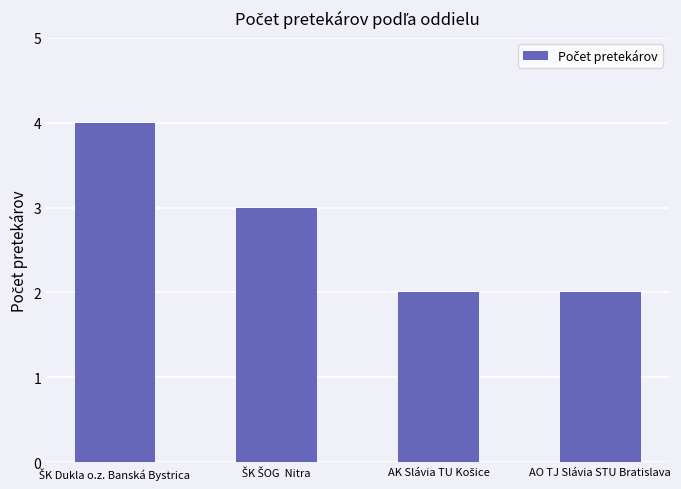

What is the maximum value shown in the chart?

4